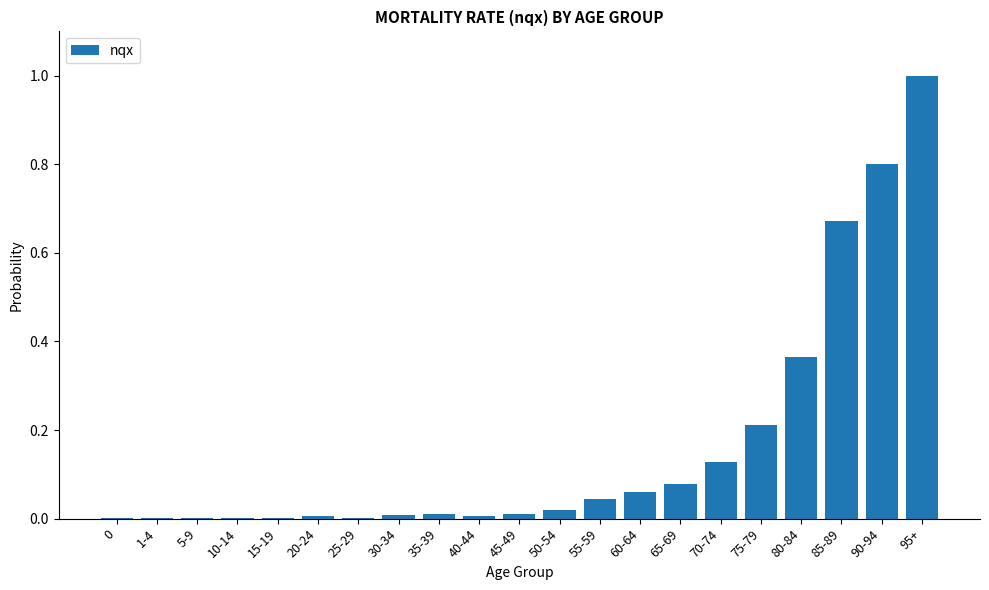

Are the bars horizontal?

No